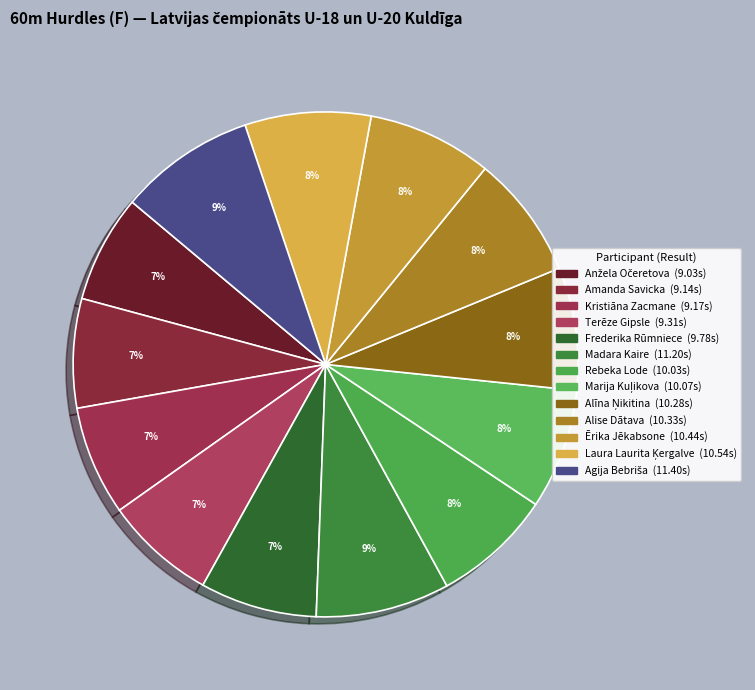

Is there a majority slice in this chart?

No